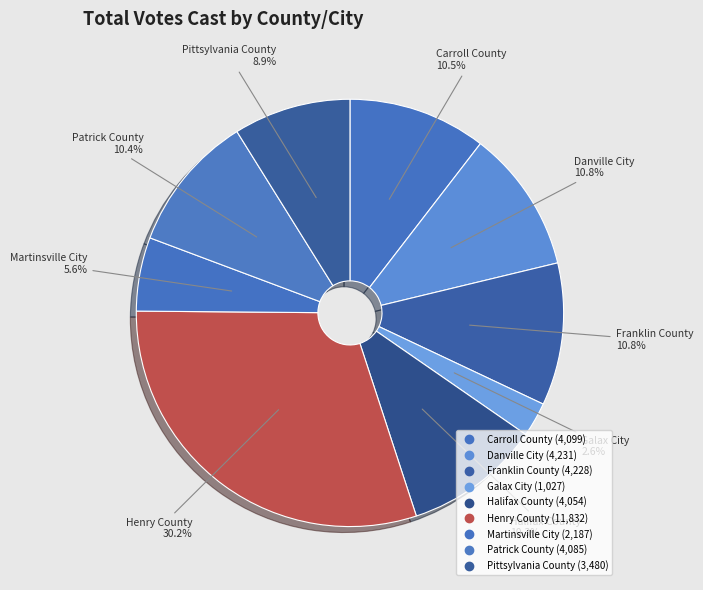

To the nearest percent, what is the difference between the Carroll County and Henry County slice percentages?

20%